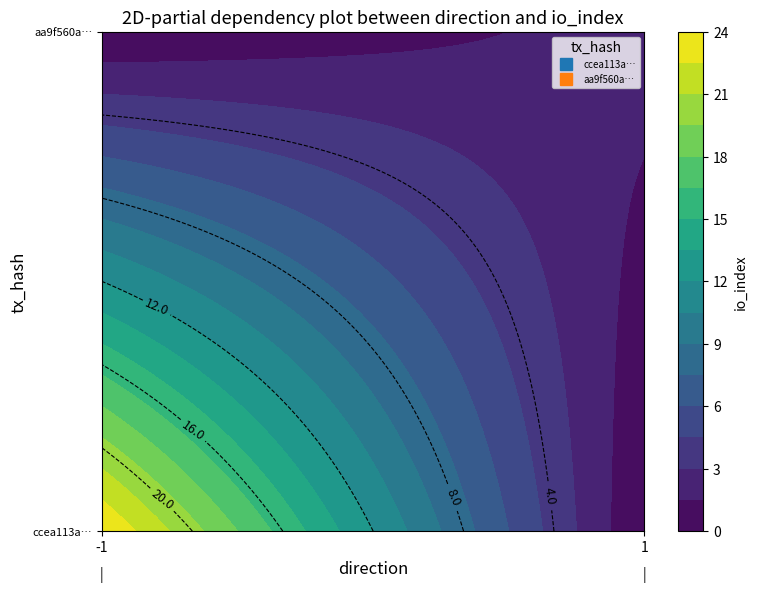

What is the maximum value shown in the chart?

24